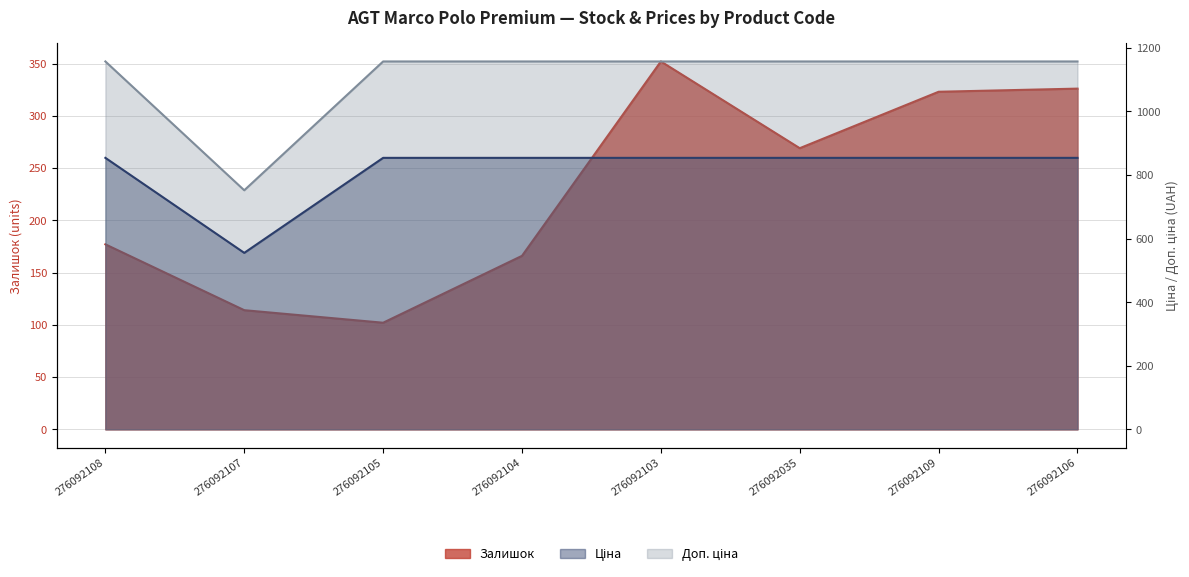

Which category has the highest value in the Доп. ціна series?

276092108